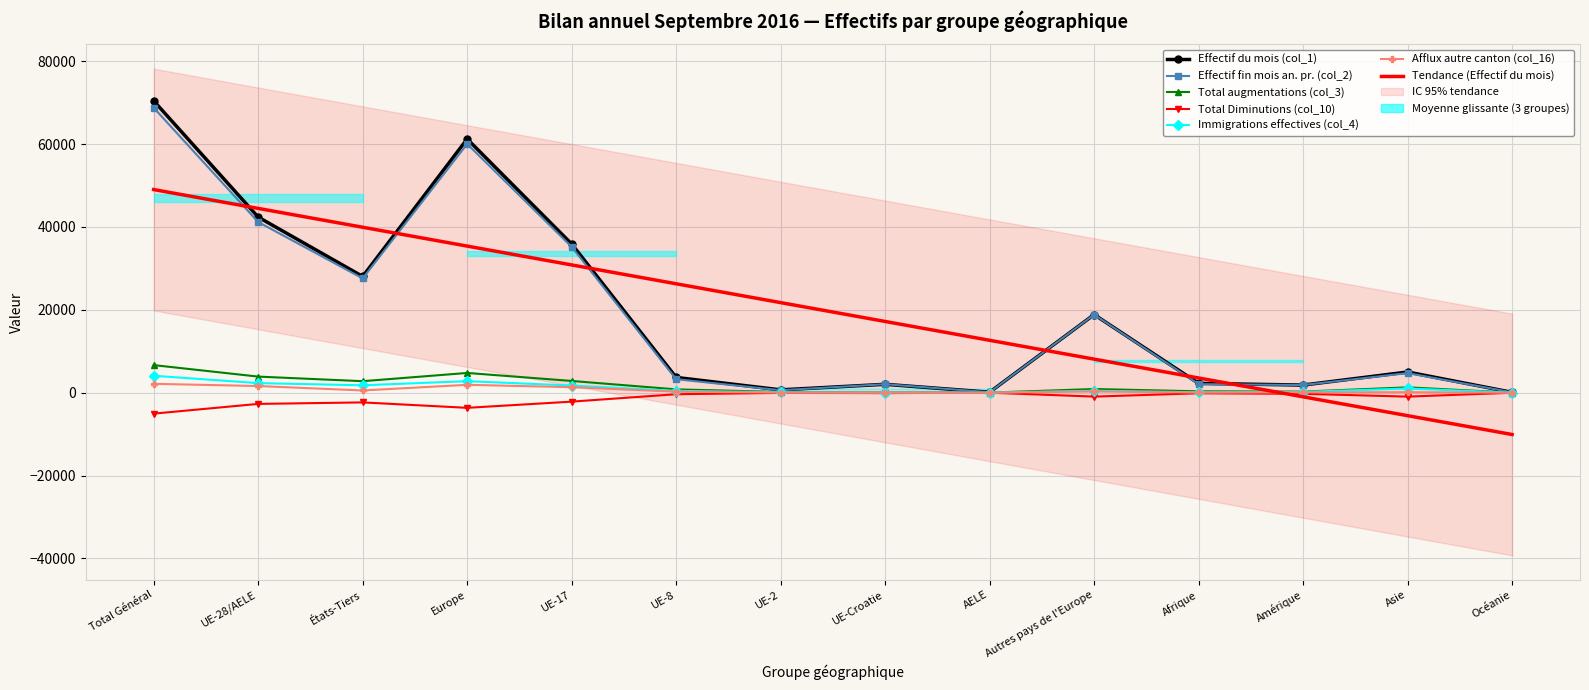

What position from the left is Asie?

13